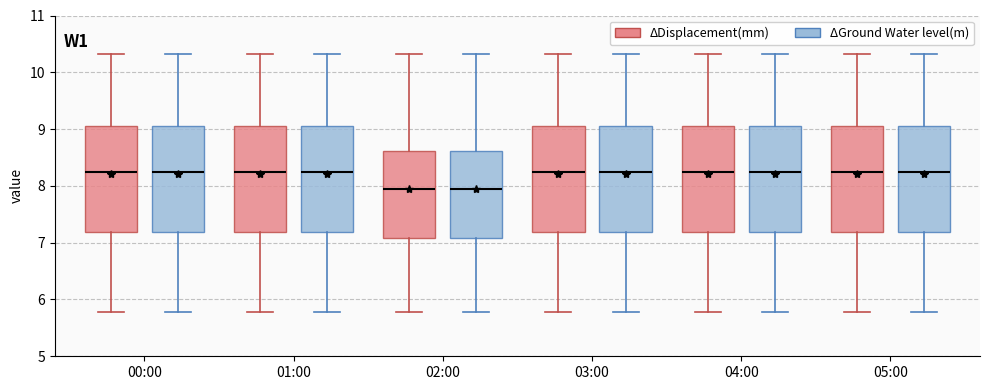

Reading left to right, read every box against the y-axis: the position of its median line, the range the box covers, and the ends of its whiskers. The values are not printed on the chart, so give them approximately, as read against the axis.

00:00 (ΔDisplacement(mm)): median 8.3, box 7.2 to 9.1, whiskers 5.8 to 10.3
00:00 (ΔGround Water level(m)): median 8.3, box 7.2 to 9.1, whiskers 5.8 to 10.3
01:00 (ΔDisplacement(mm)): median 8.3, box 7.2 to 9.1, whiskers 5.8 to 10.3
01:00 (ΔGround Water level(m)): median 8.3, box 7.2 to 9.1, whiskers 5.8 to 10.3
02:00 (ΔDisplacement(mm)): median 8.0, box 7.1 to 8.6, whiskers 5.8 to 10.3
02:00 (ΔGround Water level(m)): median 8.0, box 7.1 to 8.6, whiskers 5.8 to 10.3
03:00 (ΔDisplacement(mm)): median 8.3, box 7.2 to 9.1, whiskers 5.8 to 10.3
03:00 (ΔGround Water level(m)): median 8.3, box 7.2 to 9.1, whiskers 5.8 to 10.3
04:00 (ΔDisplacement(mm)): median 8.3, box 7.2 to 9.1, whiskers 5.8 to 10.3
04:00 (ΔGround Water level(m)): median 8.3, box 7.2 to 9.1, whiskers 5.8 to 10.3
05:00 (ΔDisplacement(mm)): median 8.3, box 7.2 to 9.1, whiskers 5.8 to 10.3
05:00 (ΔGround Water level(m)): median 8.3, box 7.2 to 9.1, whiskers 5.8 to 10.3